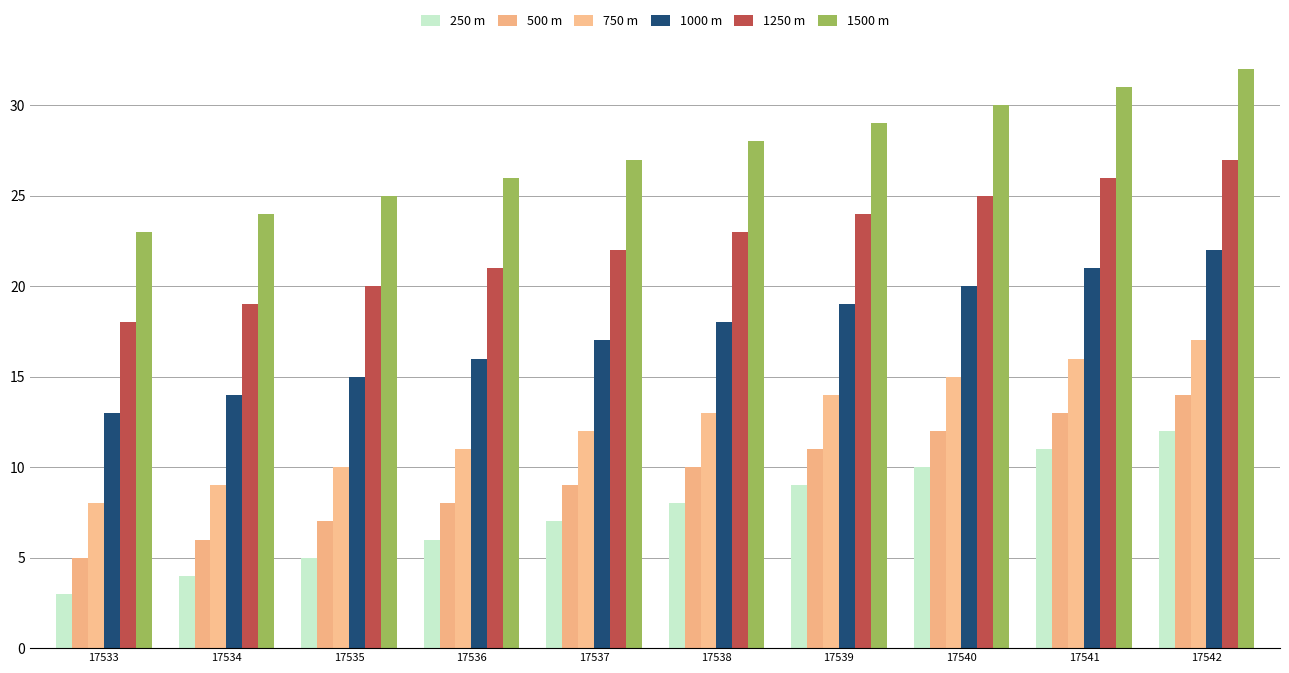

The value of 250 m at 17535 is 5. True or false?

True